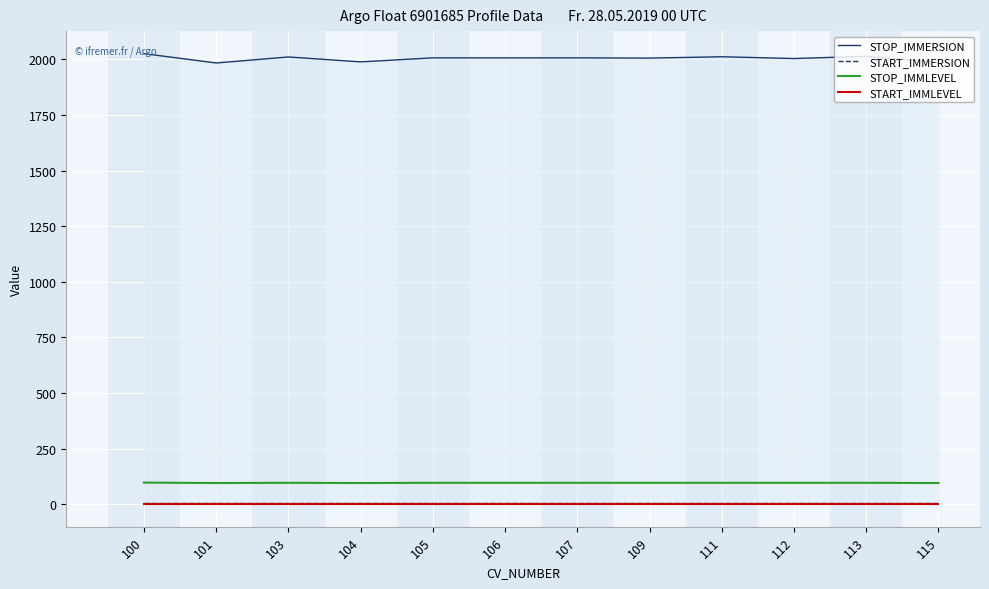

Reading right to left, transcribe all the data shown in this chart.

STOP_IMMERSION: 115=1986	113=2014	112=2004	111=2012	109=2006	107=2007	106=2007	105=2007	104=1989	103=2011	101=1984	100=2026
START_IMMERSION: 115=6	113=6	112=6	111=6	109=6	107=6	106=6	105=6	104=6	103=6	101=6	100=6
STOP_IMMLEVEL: 115=95	113=96	112=96	111=96	109=96	107=96	106=96	105=96	104=95	103=96	101=95	100=97
START_IMMLEVEL: 115=0	113=0	112=0	111=0	109=0	107=0	106=0	105=0	104=0	103=0	101=0	100=0